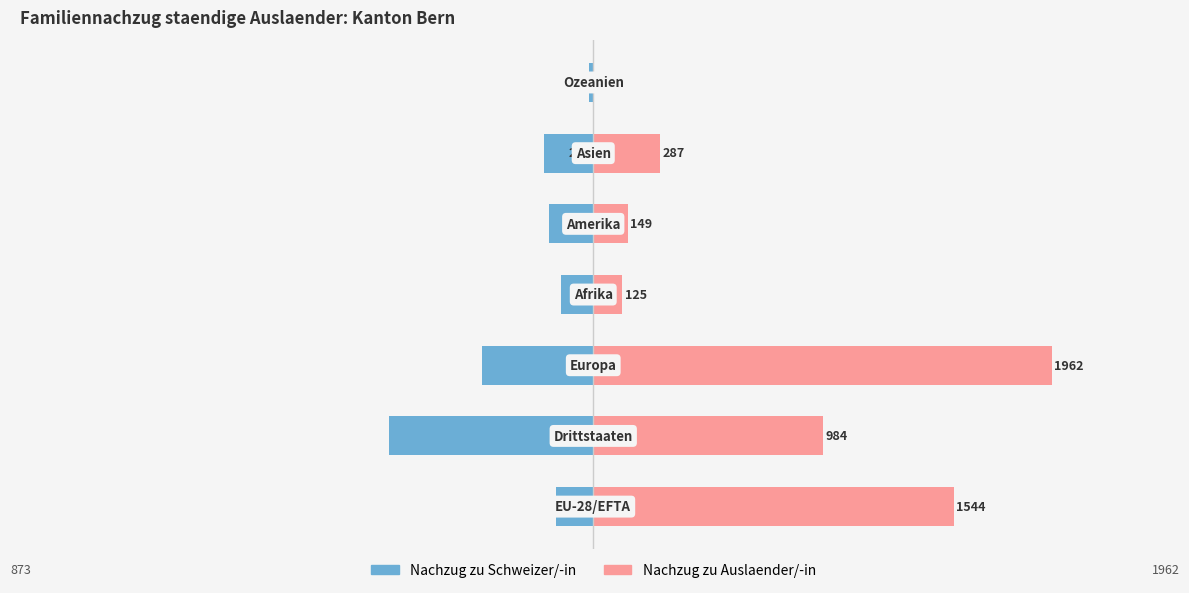

List the labels in order of Familiennachzug zu Auslaender/-in value, largest first.

2, 0, 1, 5, 4, 3, 6